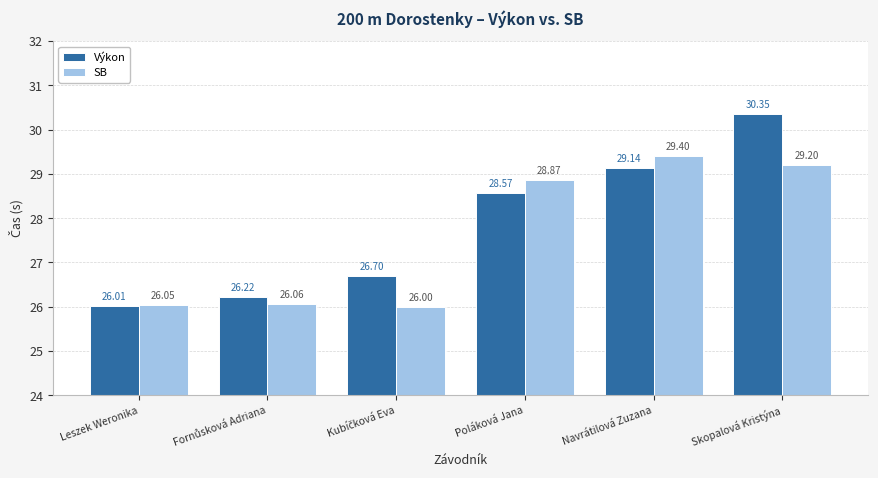

What are all the series names shown in the legend?

Výkon, SB